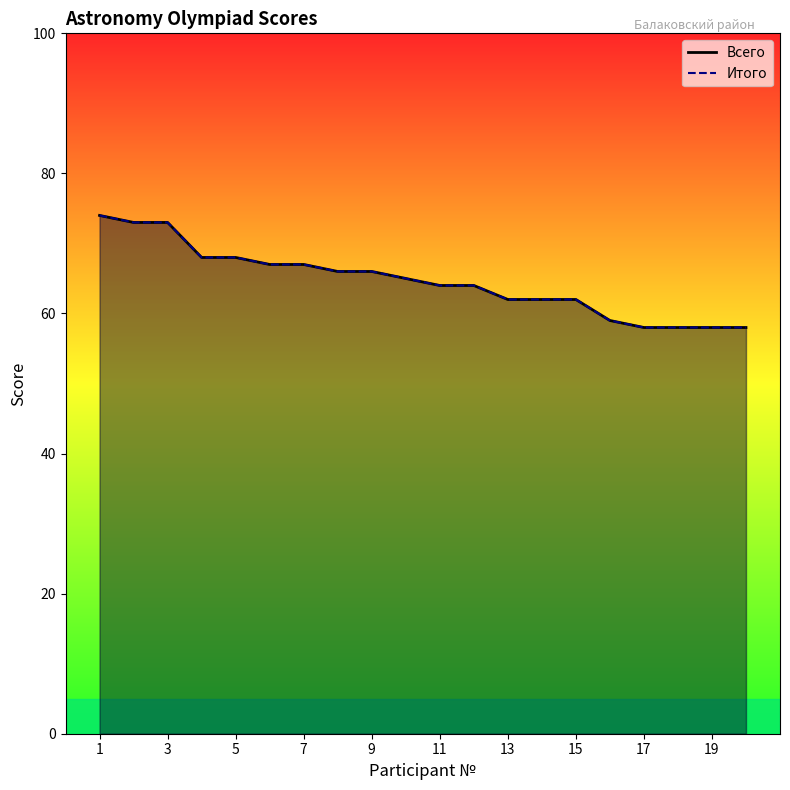

The Всего series shows 101 at 2. True or false?

False